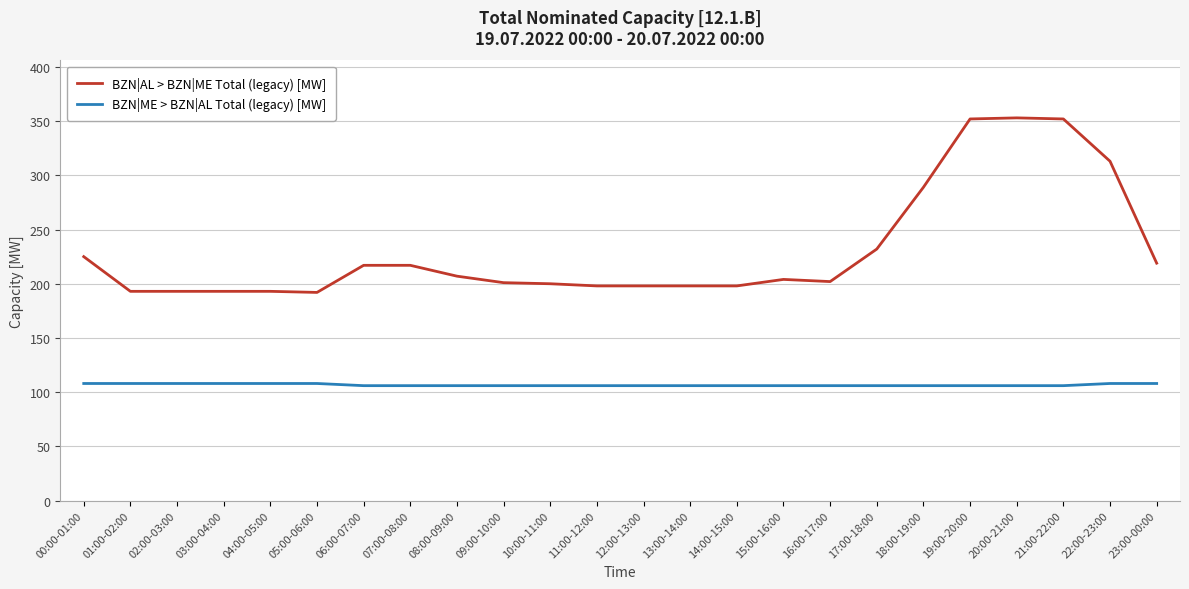

Which series has the widest spread of values?

BZN|AL > BZN|ME Total (legacy) [MW]